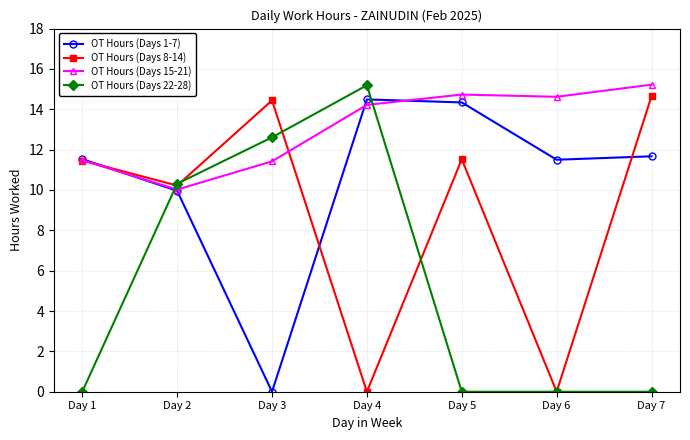

List the series in order of their overall mean, highest first.

OT Hours (Days 15-21), OT Hours (Days 1-7), OT Hours (Days 8-14), OT Hours (Days 22-28)